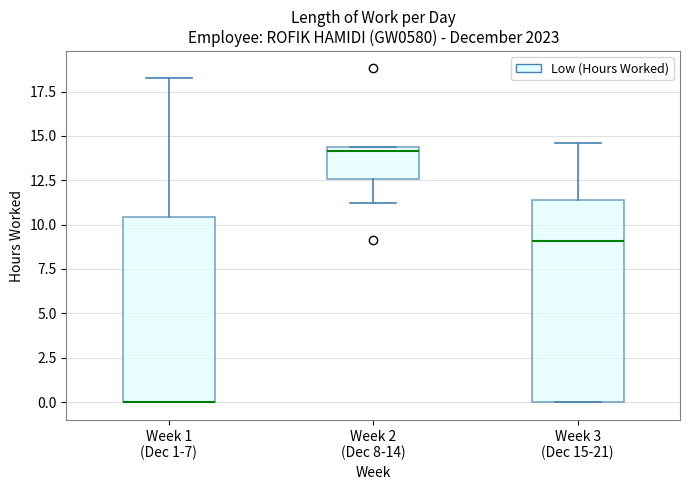

Reading left to right, transcribe this box plot: for each box, give where its median line is, the range the box spans, and where its two whiskers end, as read against the y-axis. The values are not printed on the chart, so give them approximately, as read against the axis.

Week 1 (Dec 1-7): median 0.0 (drawn on the box's lower edge), box 0.0 to 10.5, whiskers 0.0 to 18.5
Week 2 (Dec 8-14): median 14.0, box 12.5 to 14.5, whiskers 11.0 to 14.5
Week 3 (Dec 15-21): median 9.0, box 0.0 to 11.5, whiskers 0.0 to 14.5